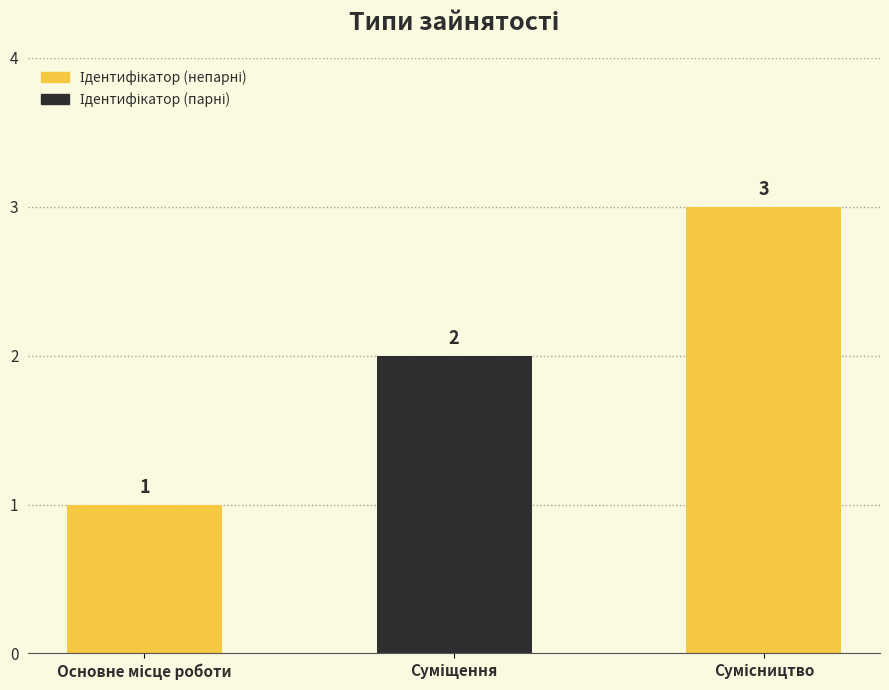

What is the sum of all values?

6